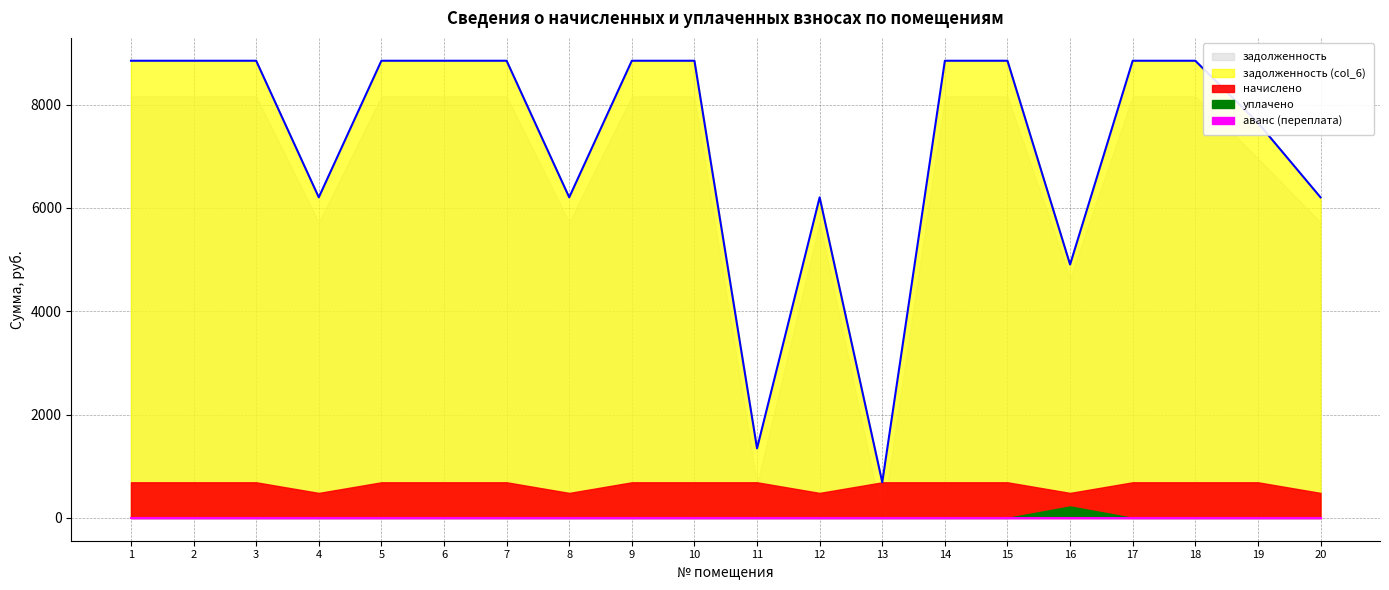

Reading left to right, what are all the values shown in this chart?

задолженность: 8160.0	8160.0	8160.0	5721.6	8160.0	8160.0	8160.0	5721.6	8160.0	8160.0	656.9	5721.6	0.0	8160.0	8160.0	4641.8	8160.0	8160.0	6960.0	5721.6
задолженность (col_6): 8848.5	8848.5	8848.5	6204.4	8848.5	8848.5	8848.5	6204.4	8848.5	8848.5	1345.4	6204.4	688.5	8848.5	8848.5	4903.6	8848.5	8848.5	7648.5	6204.4
начислено: 688.5	688.5	688.5	482.8	688.5	688.5	688.5	482.8	688.5	688.5	688.5	482.8	688.5	688.5	688.5	482.8	688.5	688.5	688.5	482.8
уплачено: 0.0	0.0	0.0	0.0	0.0	0.0	0.0	0.0	0.0	0.0	0.0	0.0	0.0	0.0	0.0	221.0	0.0	0.0	0.0	0.0
аванс (переплата): 0.0	0.0	0.0	0.0	0.0	0.0	0.0	0.0	0.0	0.0	0.0	0.0	0.0	0.0	0.0	0.0	0.0	0.0	0.0	0.0